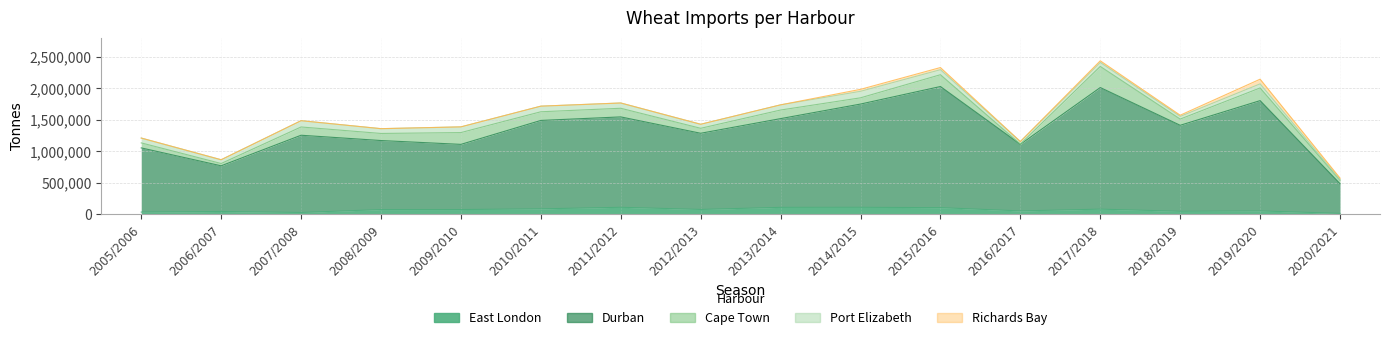

Reading right to left, transcribe all the data shown in this chart.

East London: 2020/2021=16259	2019/2020=54990	2018/2019=49342	2017/2018=83126	2016/2017=55162	2015/2016=106725	2014/2015=112216	2013/2014=111441	2012/2013=78425	2011/2012=112445	2010/2011=88098	2009/2010=76777	2008/2009=76197	2007/2008=30523	2006/2007=46167	2005/2006=36606
Durban: 2020/2021=470545	2019/2020=1749246	2018/2019=1363696	2017/2018=1928616	2016/2017=1056011	2015/2016=1921068	2014/2015=1637512	2013/2014=1407425	2012/2013=1208183	2011/2012=1433623	2010/2011=1401958	2009/2010=1033658	2008/2009=1095110	2007/2008=1224740	2006/2007=724437	2005/2006=1017891
Cape Town: 2020/2021=54875	2019/2020=201158	2018/2019=98625	2017/2018=334750	2016/2017=3850	2015/2016=187210	2014/2015=98917	2013/2014=136211	2012/2013=78779	2011/2012=136934	2010/2011=137369	2009/2010=187117	2008/2009=112255	2007/2008=131186	2006/2007=36289	2005/2006=79521
Port Elizabeth: 2020/2021=9013	2019/2020=64747	2018/2019=42628	2017/2018=63553	2016/2017=39724	2015/2016=79733	2014/2015=103324	2013/2014=82064	2012/2013=63785	2011/2012=83652	2010/2011=88867	2009/2010=90261	2008/2009=75893	2007/2008=99471	2006/2007=59573	2005/2006=76638
Richards Bay: 2020/2021=24032	2019/2020=73981	2018/2019=18550	2017/2018=25601	2016/2017=0	2015/2016=34044	2014/2015=31174	2013/2014=0	2012/2013=0	2011/2012=0	2010/2011=0	2009/2010=0	2008/2009=0	2007/2008=0	2006/2007=0	2005/2006=0